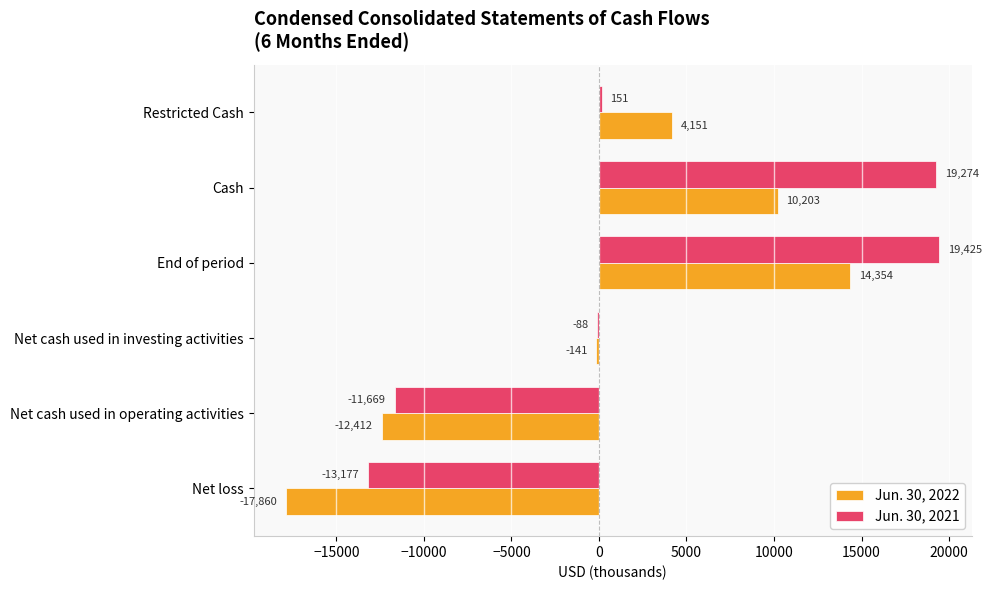

Which category has the highest value in the Jun. 30, 2022 series?

End of period